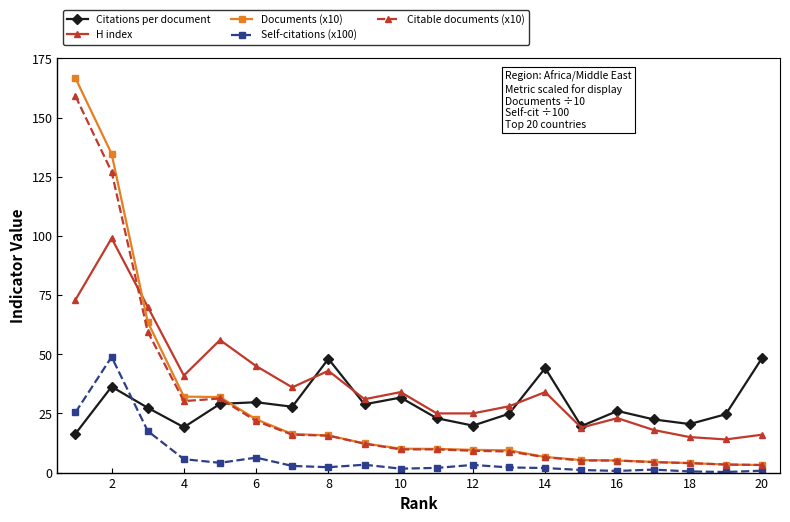

Which series has the largest total across all categories?

H index